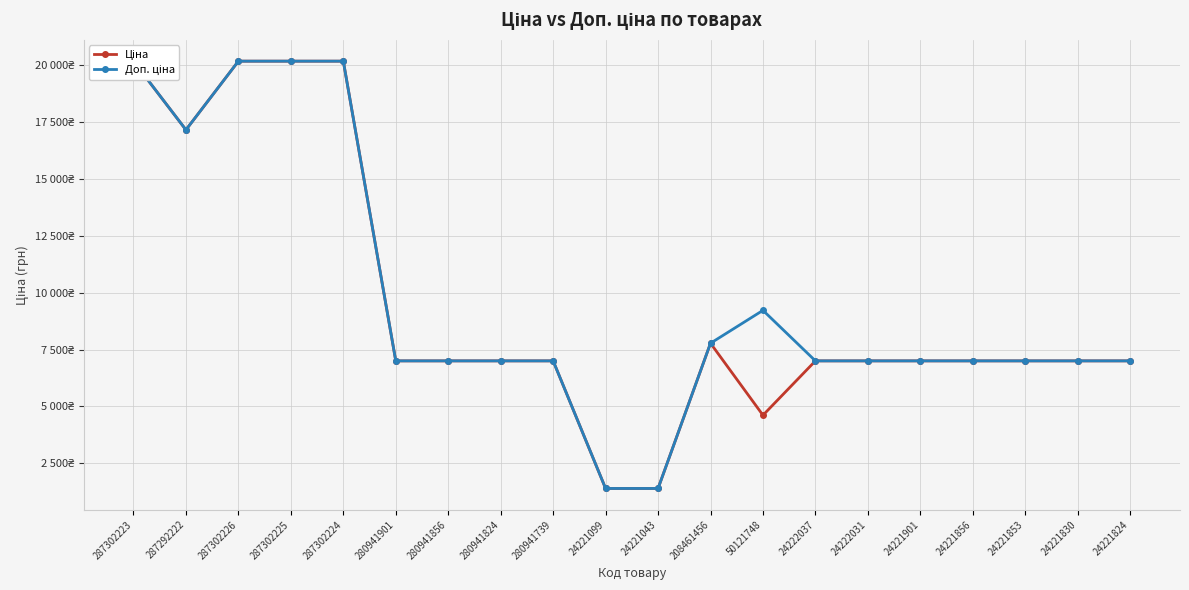

At which category is the sum across all series the highest?

287302223